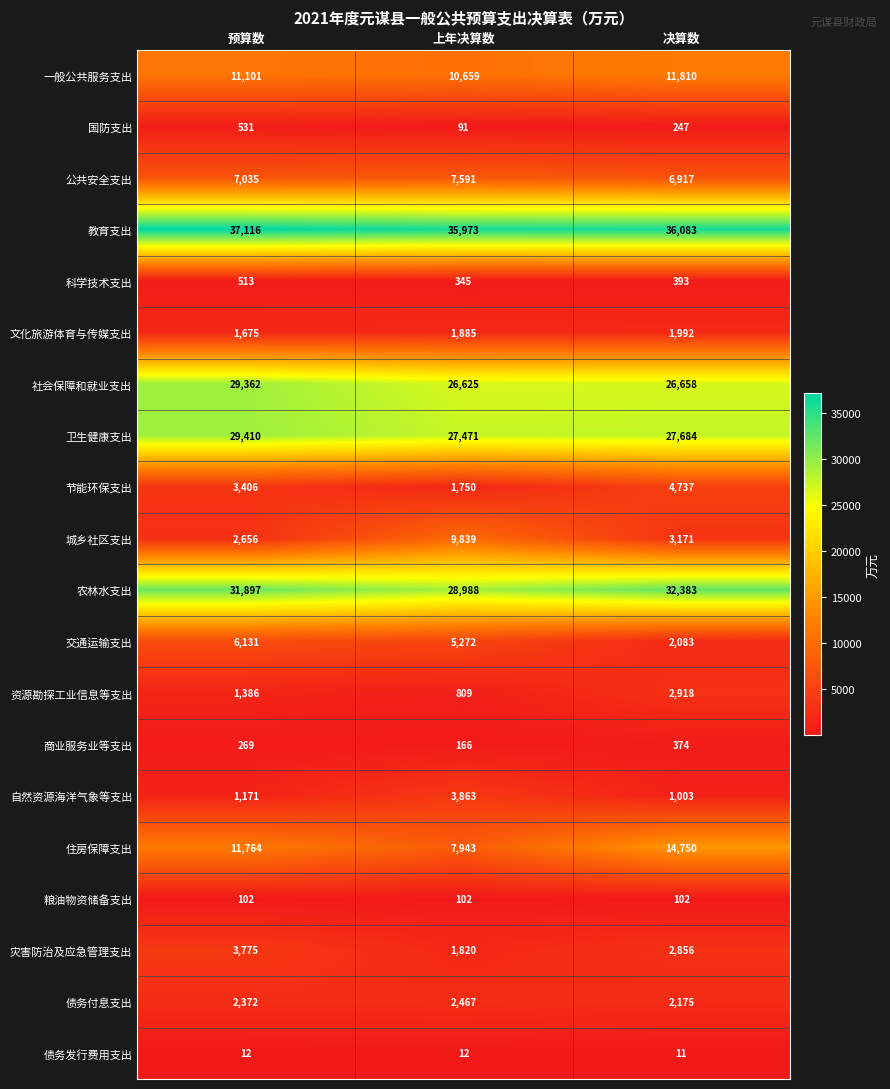

Which series has the widest spread of values?

城乡社区支出